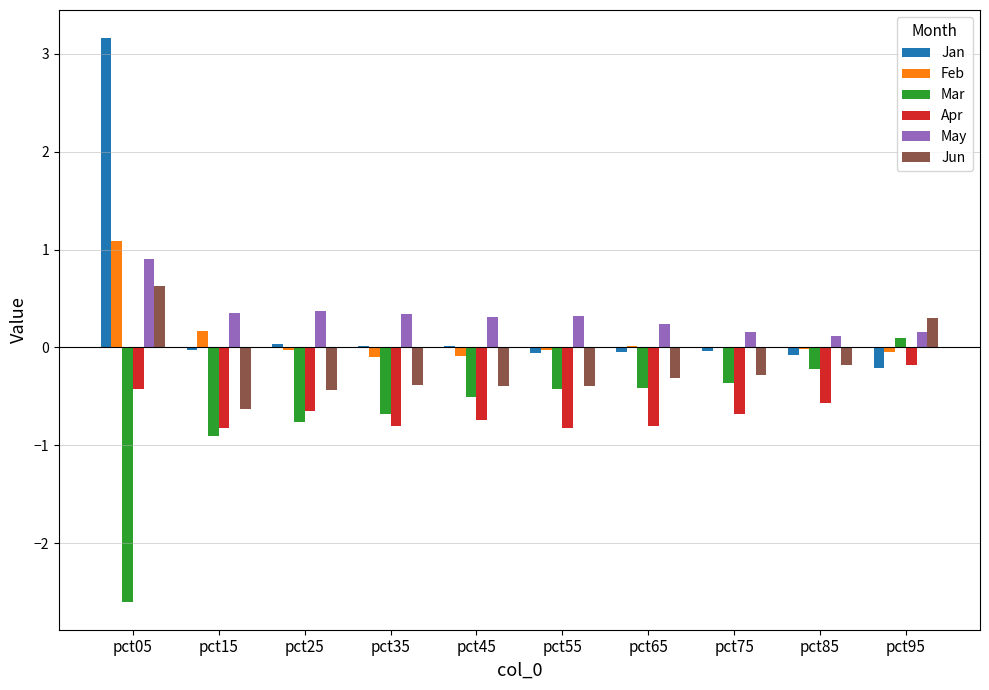

Where is Mar nearest to the value -1?

pct15